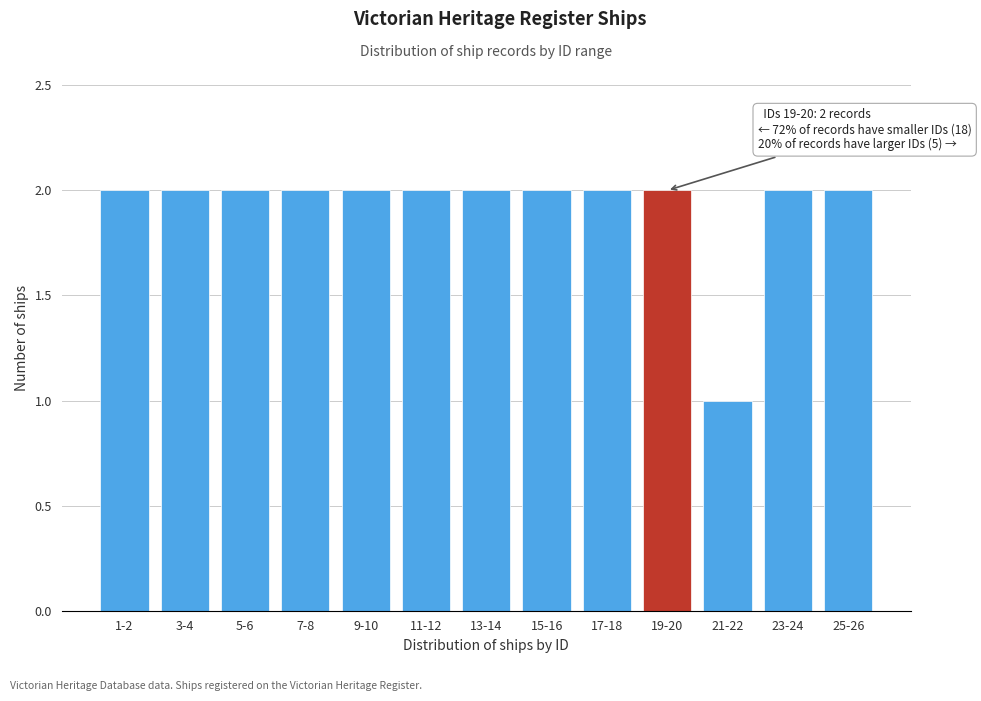

Reading right to left, extract all data points from this chart.

2	2	1	2	2	2	2	2	2	2	2	2	2